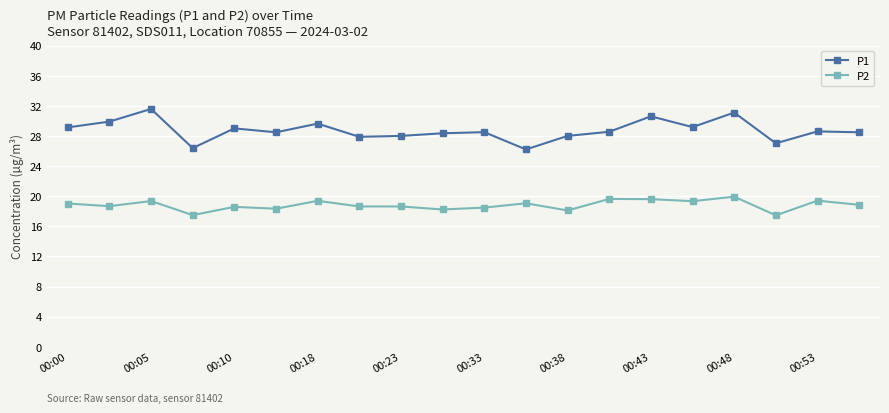

What is the value of the P1 point at the 4th from the left?

26.4